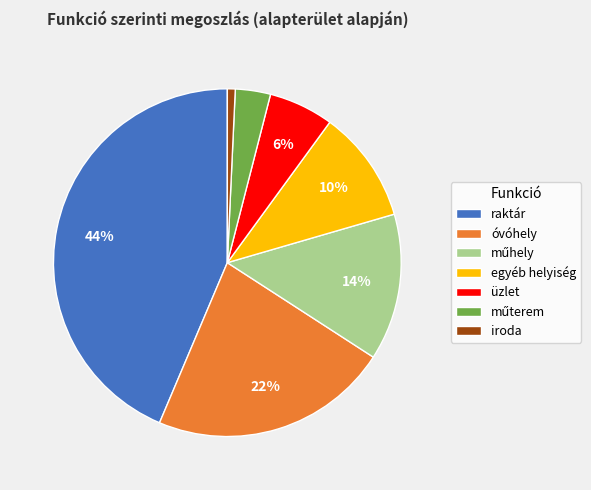

Combined, do iroda and egyéb helyiség account for over 50%?

No